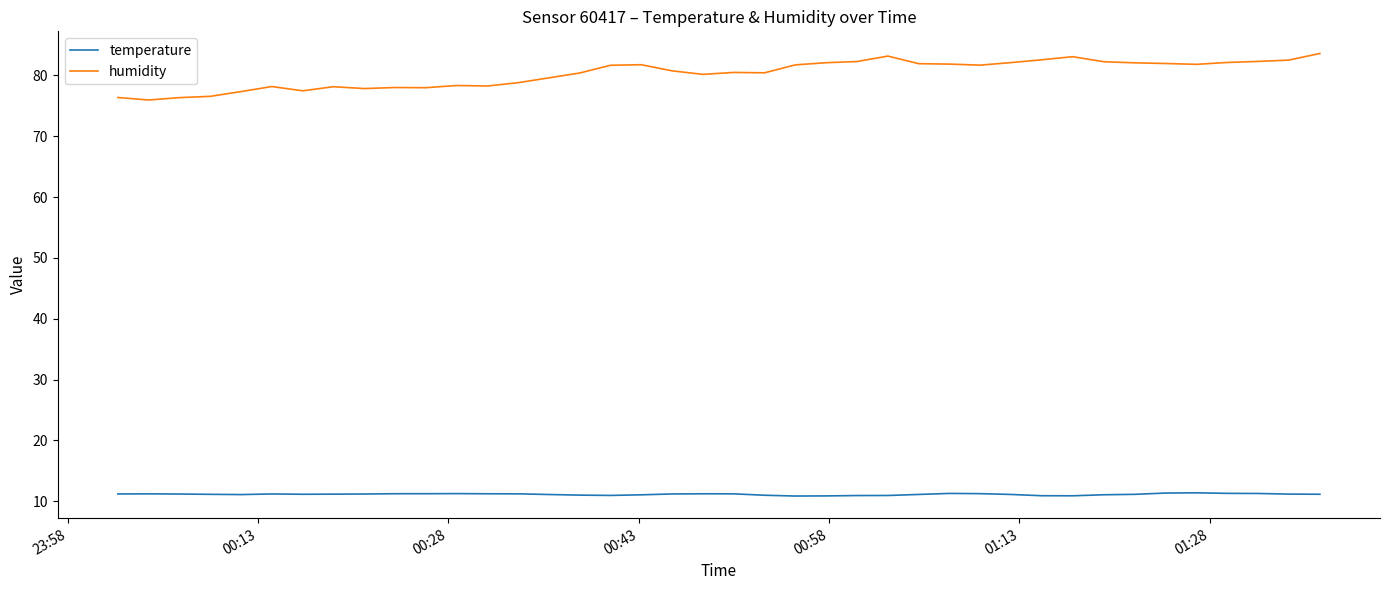

What is the maximum value for temperature?

11.4